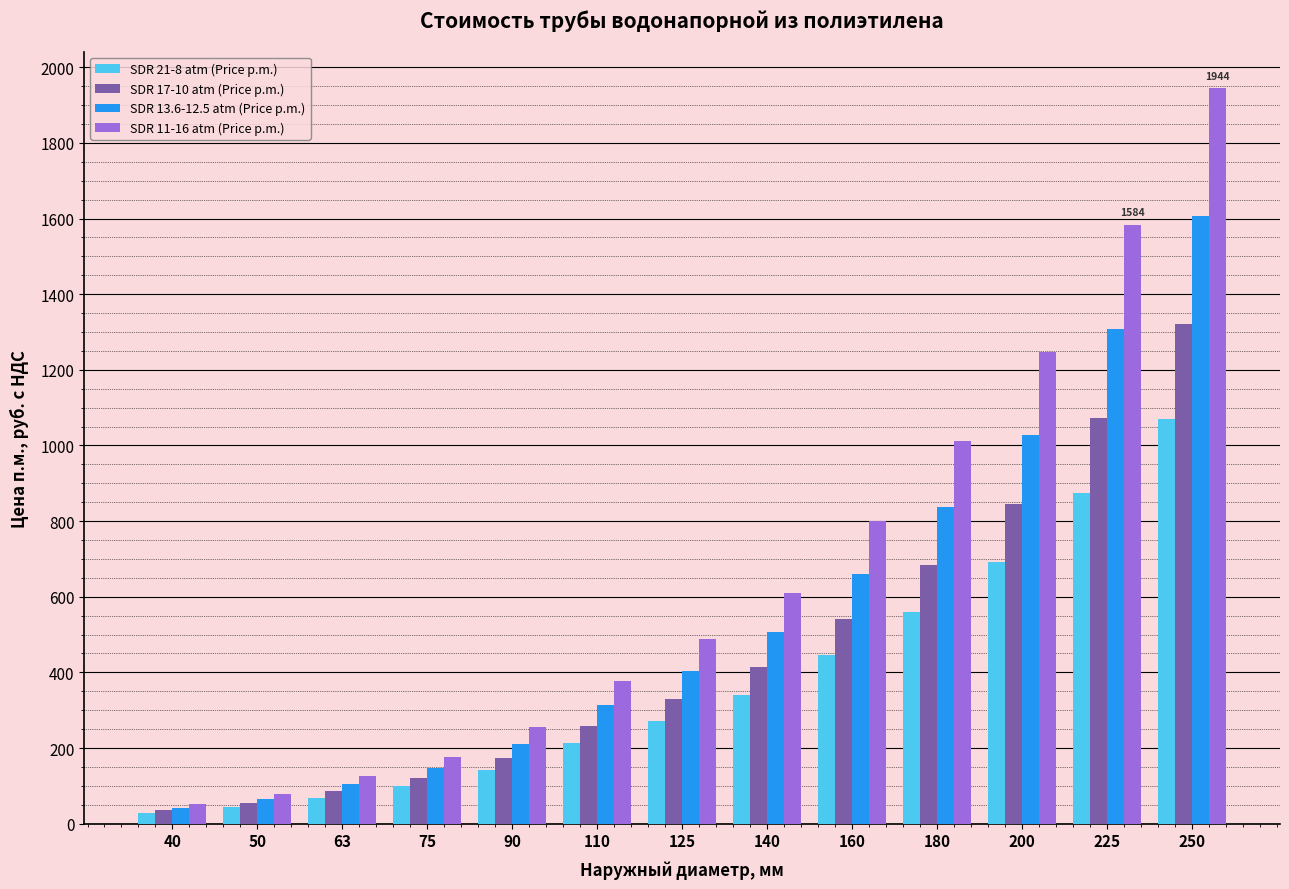

What is the highest value of the SDR 17-10 atm (Price p.m.) series?

1320.0